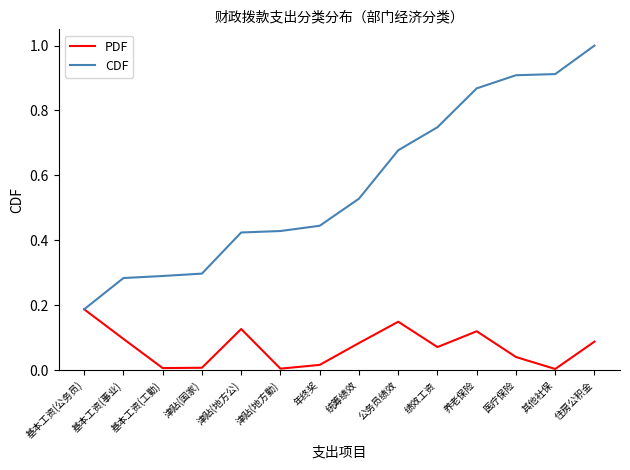

What is the average value of the CDF series?

0.6